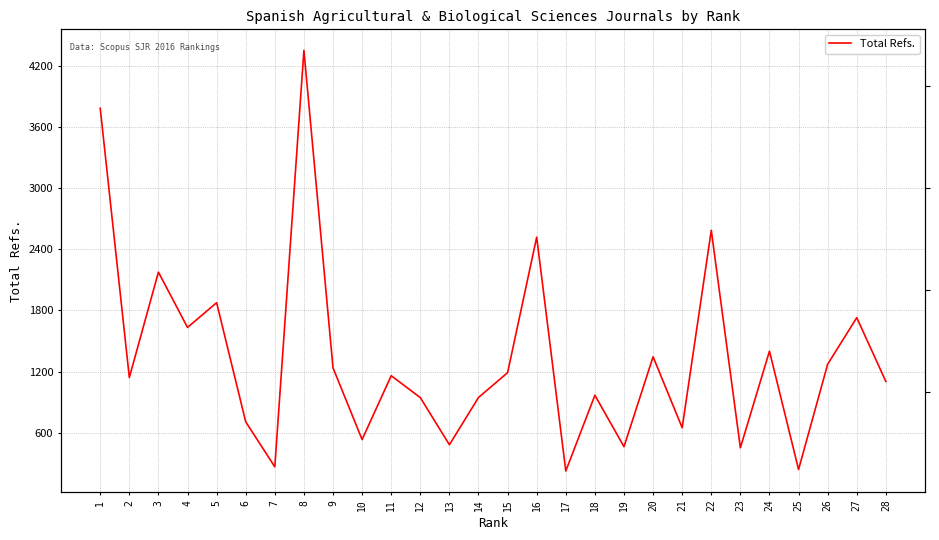

What value does the data have at 20, to the nearest 10?

1340